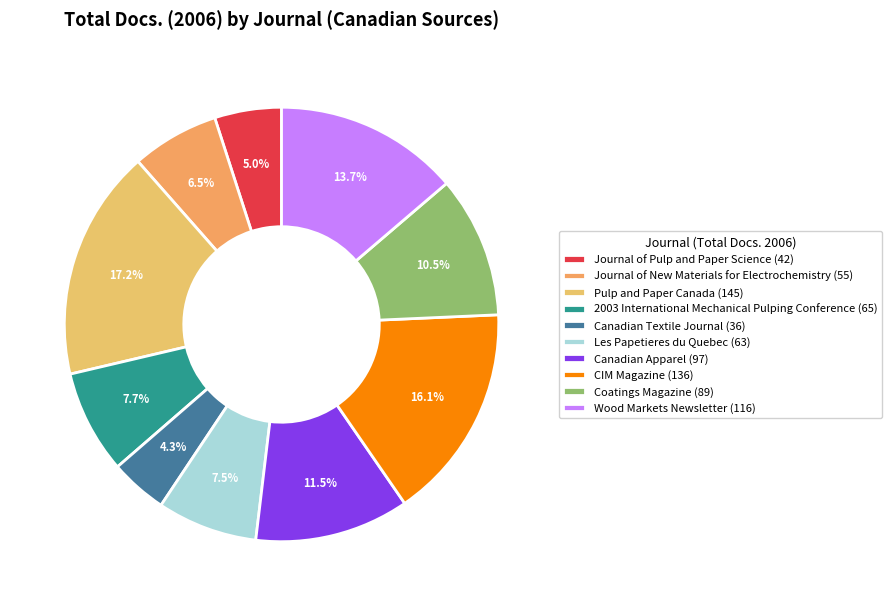

How much of the chart is everything except Wood Markets Newsletter?

86.3%